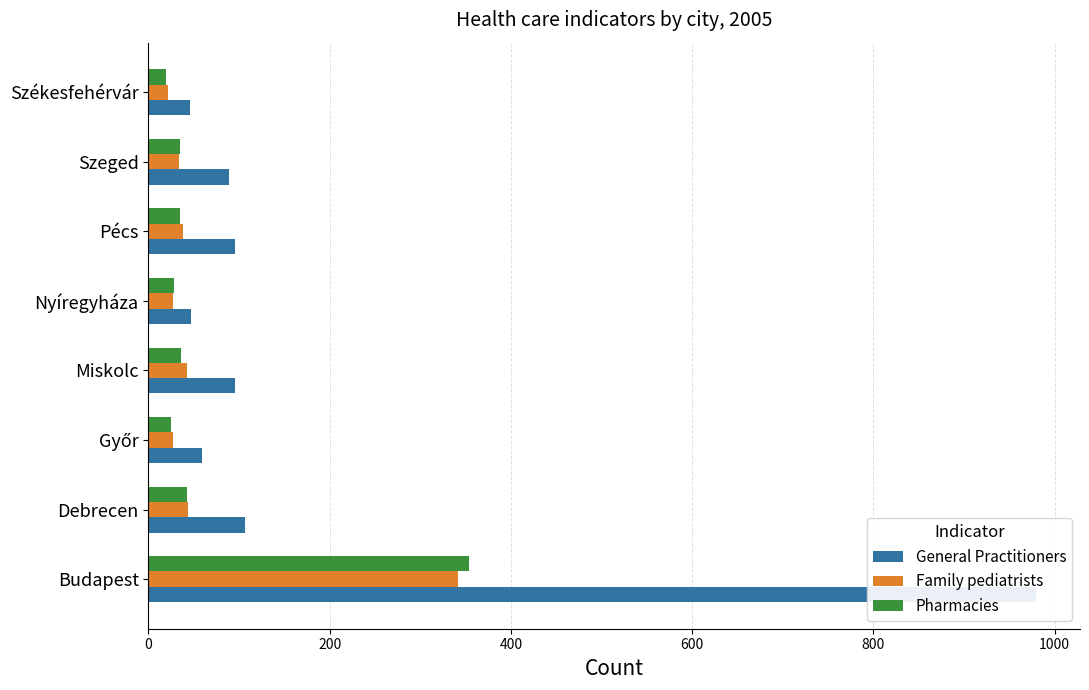

What is the difference between the second highest and second lowest values in the Family pediatrists series?

17